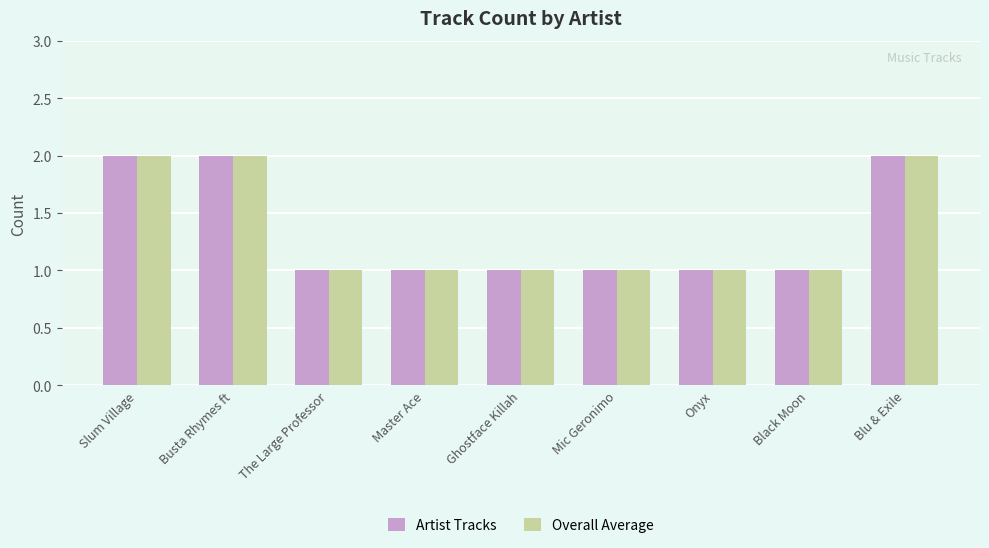

How many Overall Average values are between 1 and 2?

9